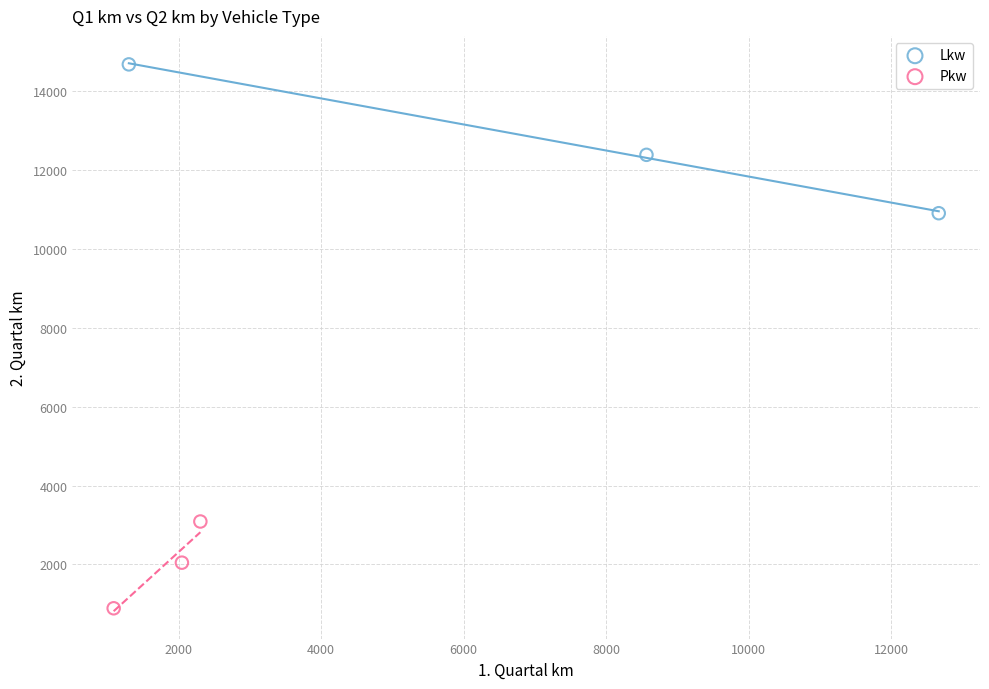

Which series has the widest spread of Y values?

Lkw